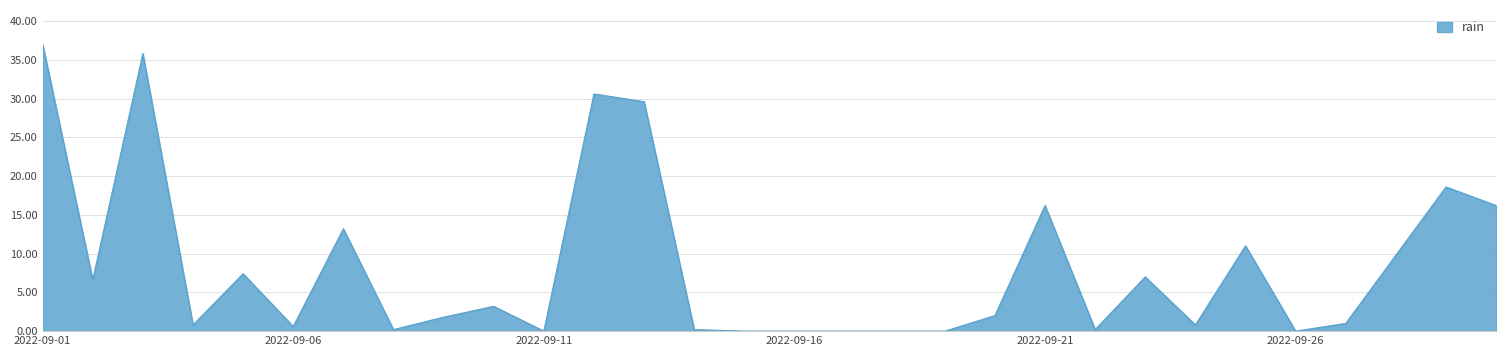

What is the difference between the maximum and minimum values?

37.0